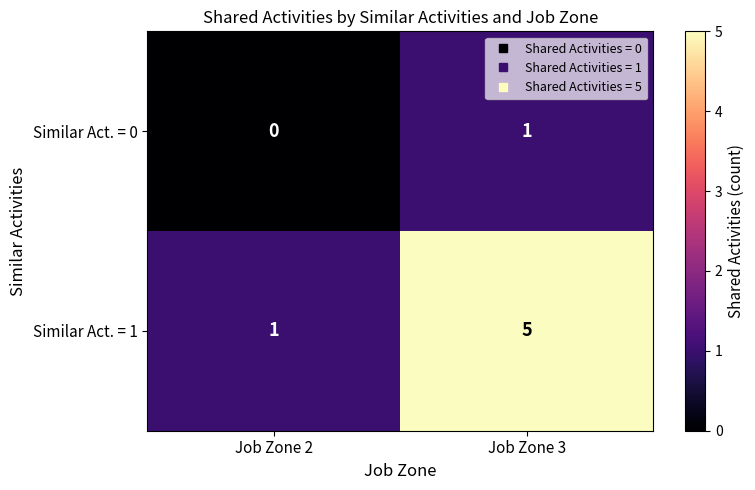

How many values in the Similar Act. = 0 series are below 1?

1